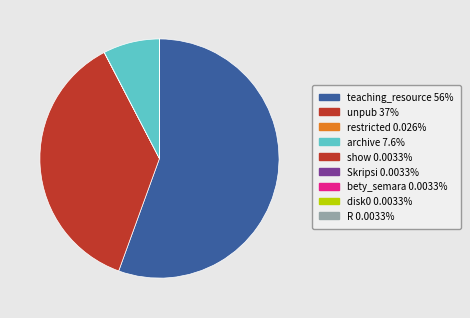

Between bety_semara and teaching_resource, which is larger?

teaching_resource